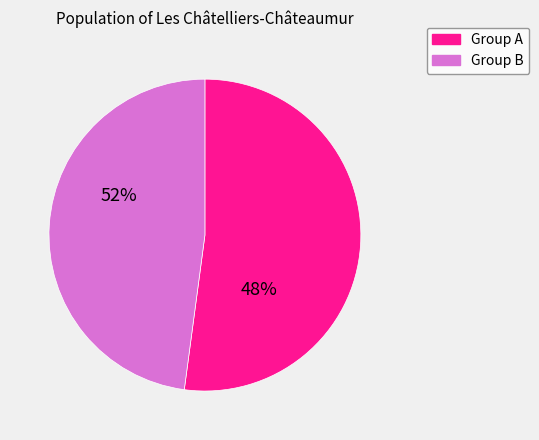

Do 5 and 4 together represent more than half of the pie?

No